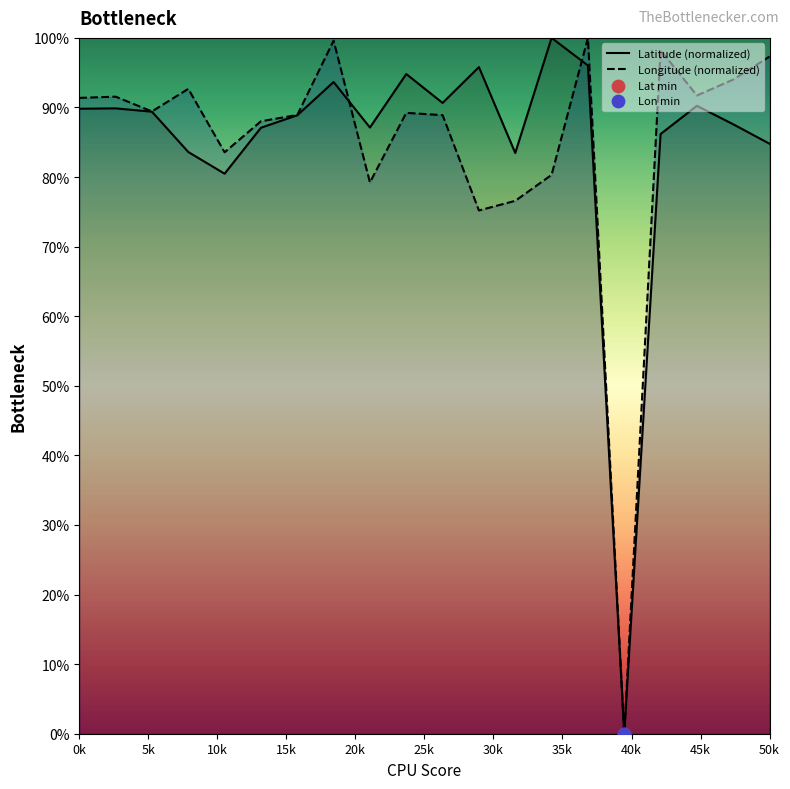

At which category is the sum across all series the highest?

15